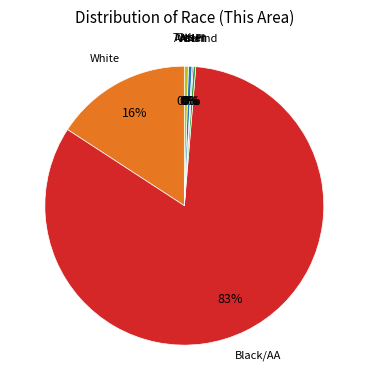

To the nearest percent, what is the average slice percentage?

14%